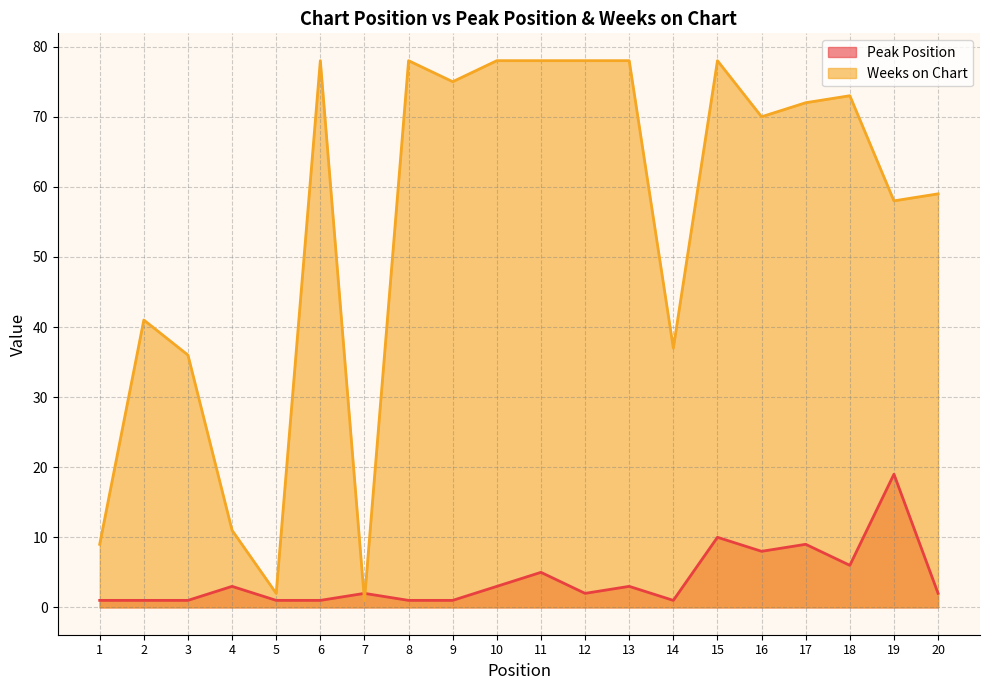

What is the average value of the Peak Position series?

4